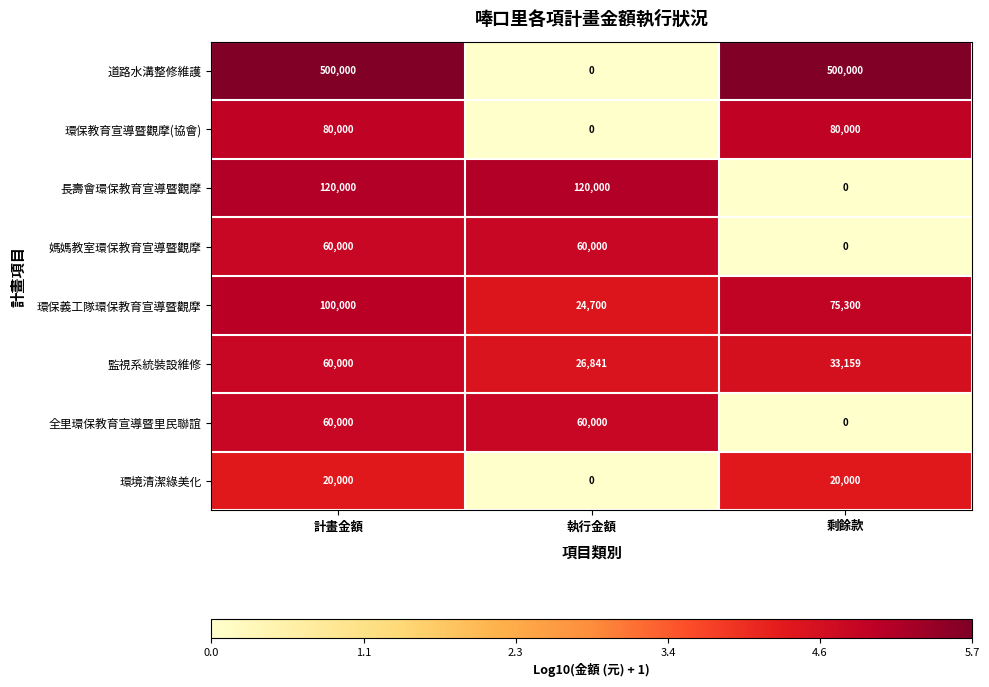

Count the number of data series in this chart.

8